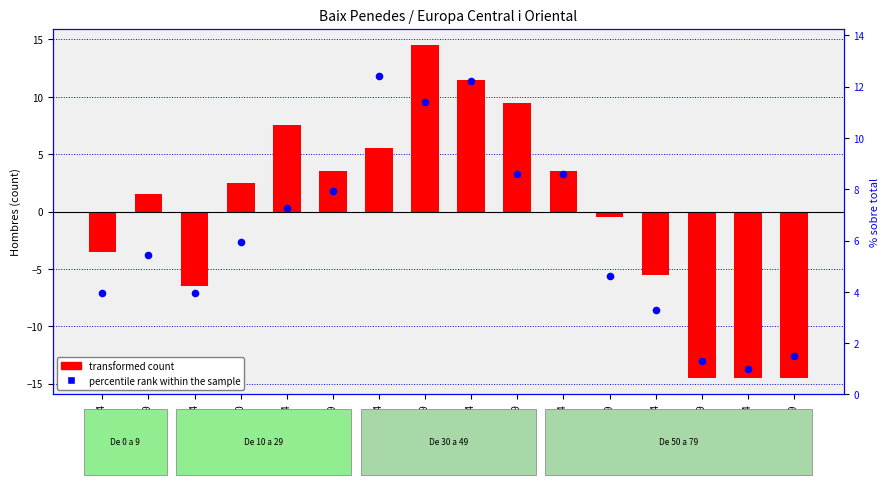

What are all the series names shown in the legend?

transformed count, percentile rank within the sample